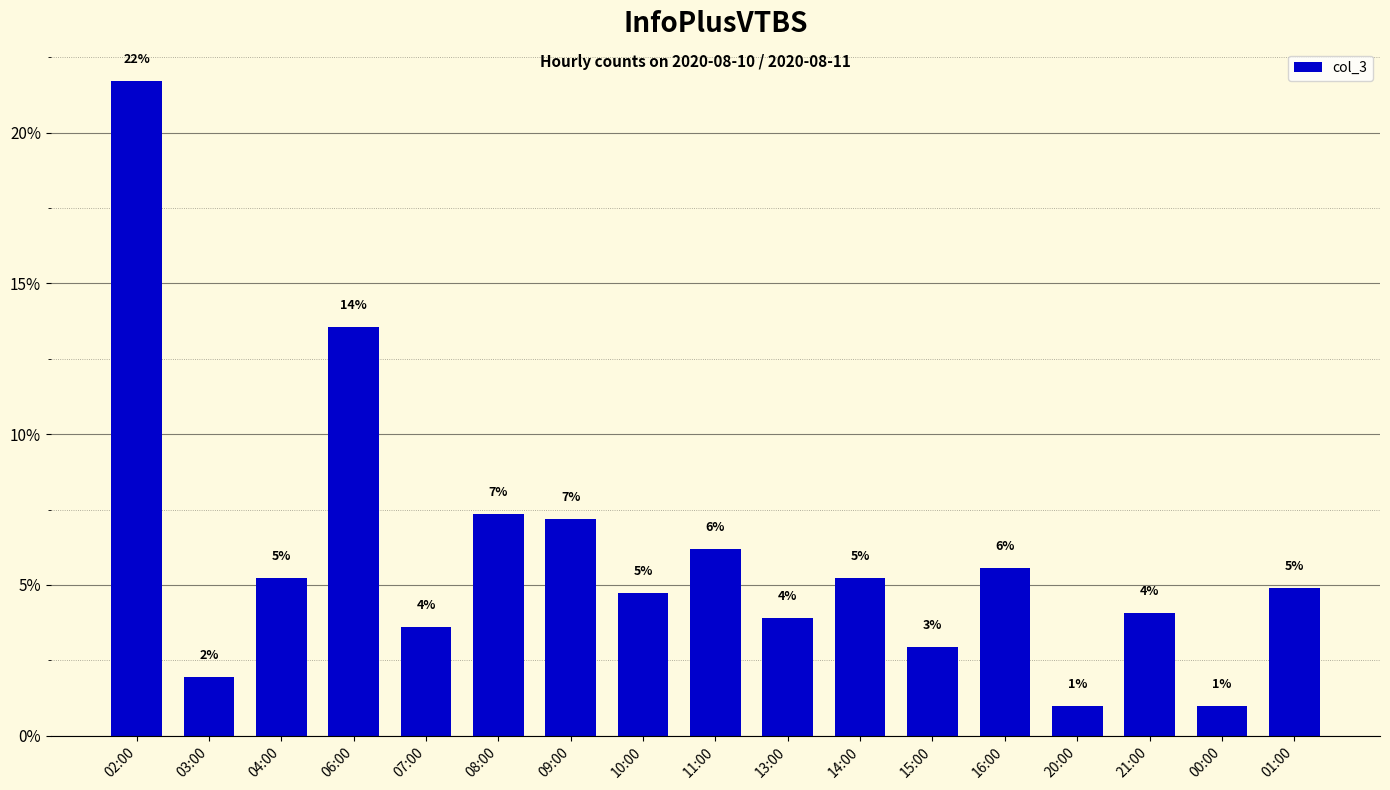

Does the chart contain any negative values?

No